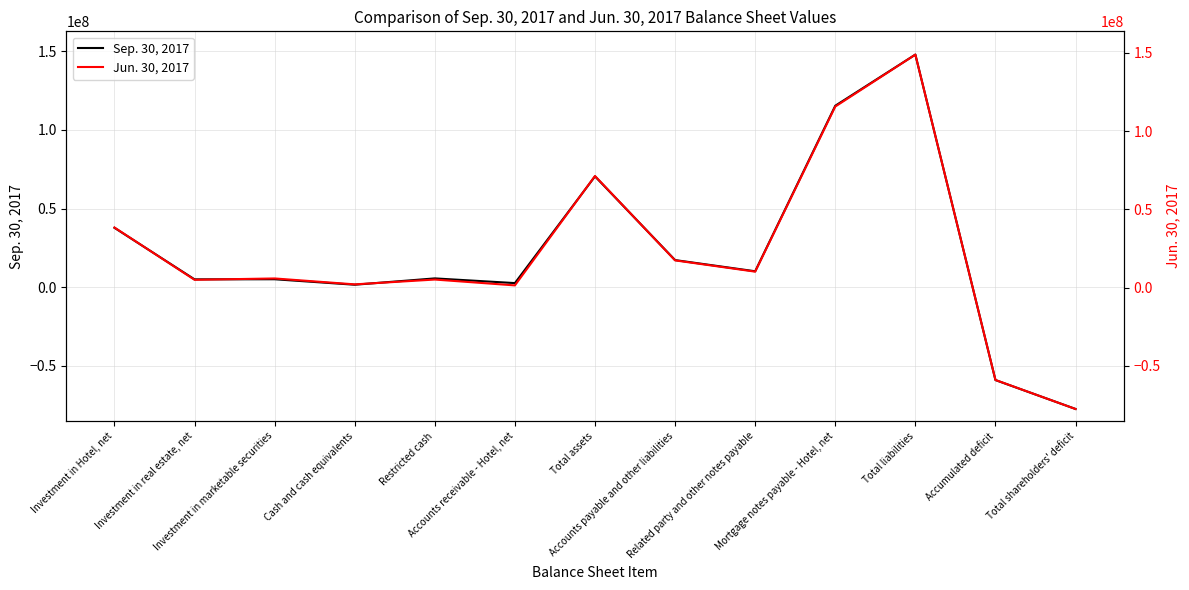

What is the minimum value shown in the chart?

-77475000